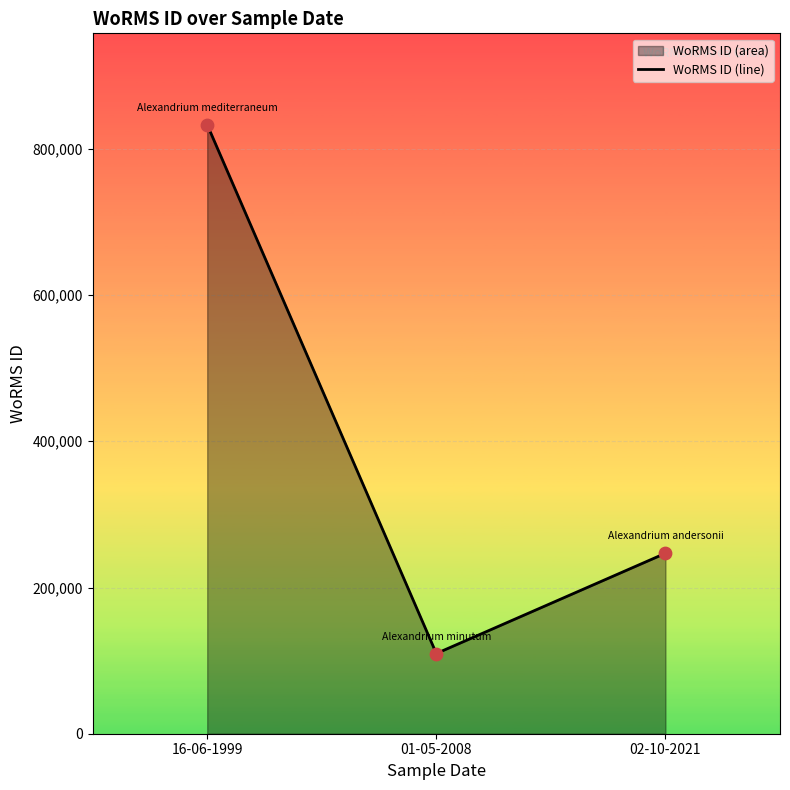

Which series has the widest spread of Y values?

WoRMS ID (line)